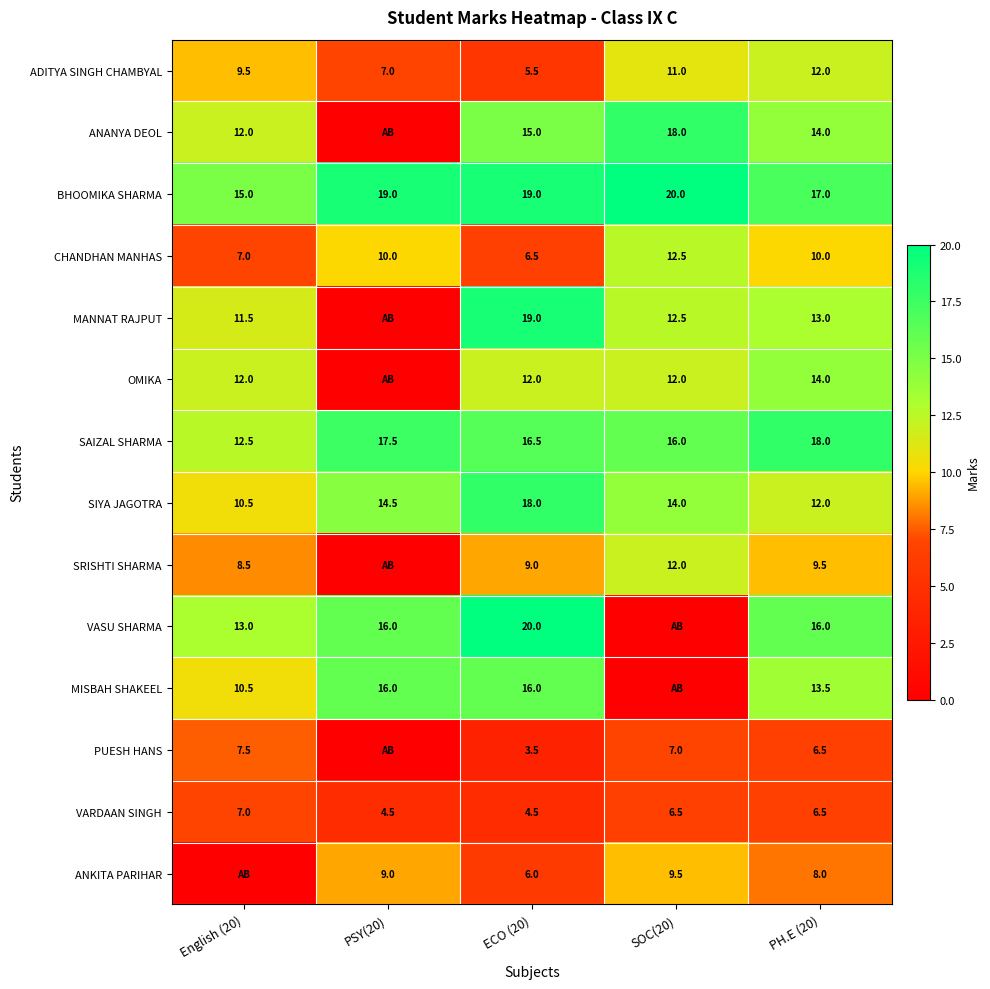

At which label does CHANDHAN MANHAS reach its minimum?

ECO (20)